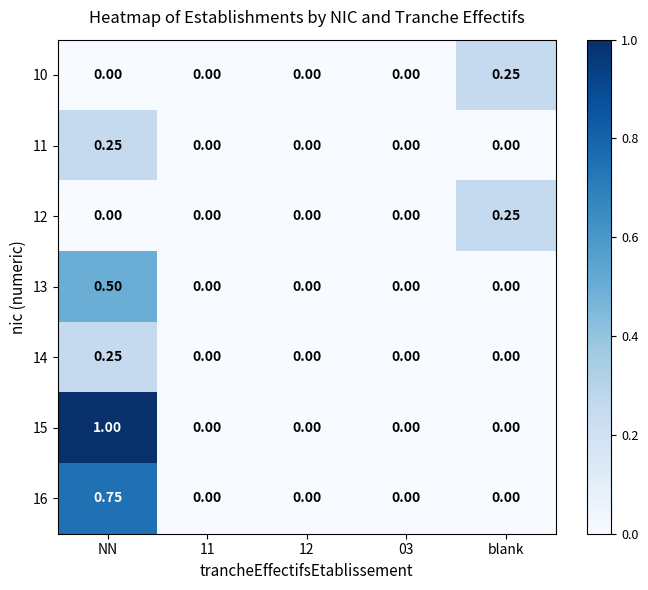

At which label does 10 reach its peak?

blank